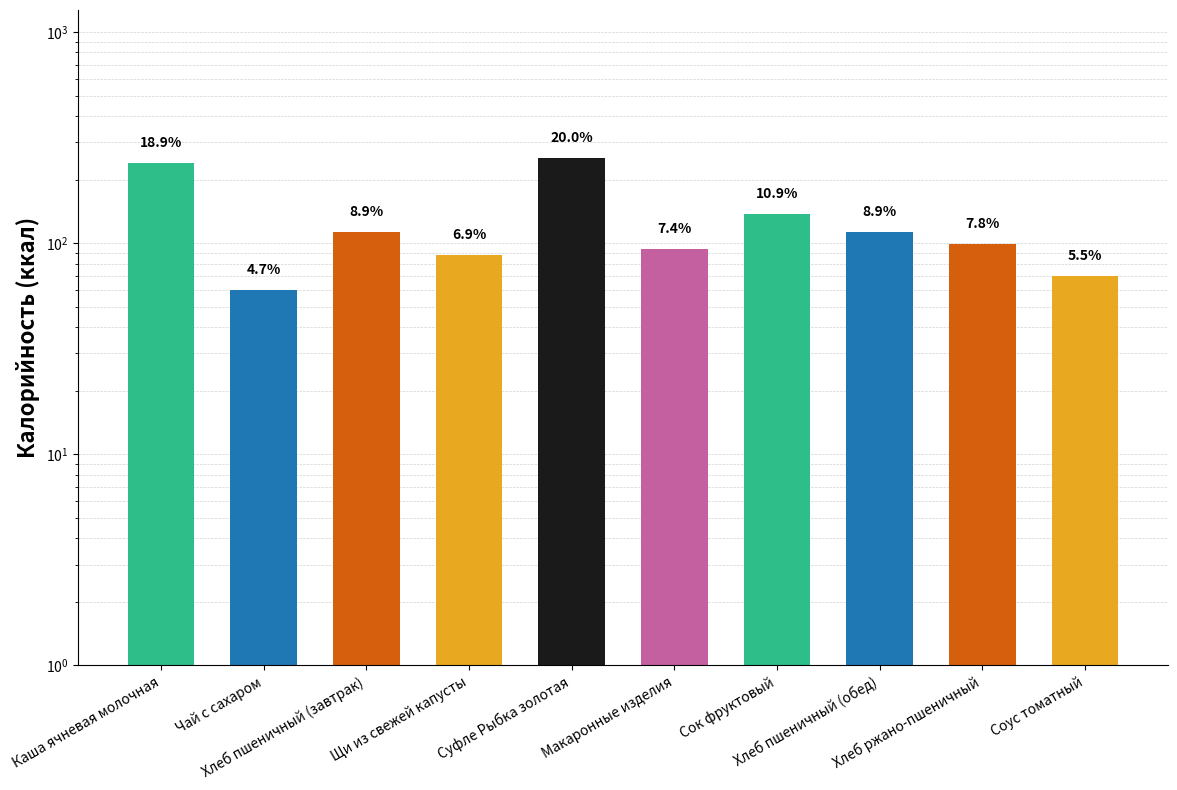

List the labels in order of value, smallest first.

Чай с сахаром, Соус томатный, Щи из свежей капусты, Макаронные изделия, Хлеб ржано-пшеничный, Хлеб пшеничный (завтрак), Хлеб пшеничный (обед), Сок фруктовый, Каша ячневая молочная, Суфле Рыбка золотая